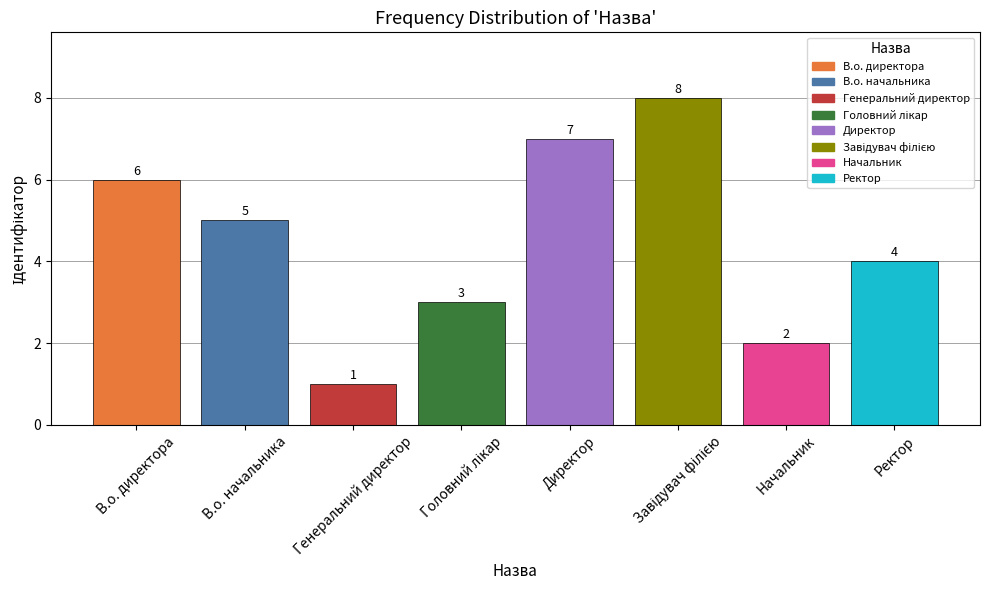

What is the value of the 5th bar from the left?

7